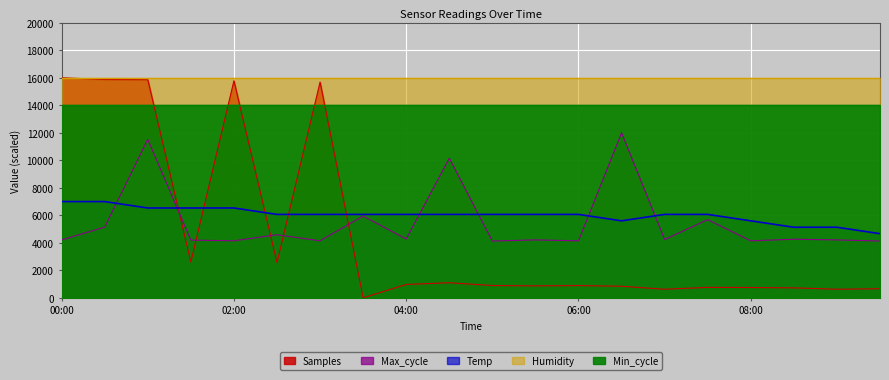

What position from the right is 03:30?

13